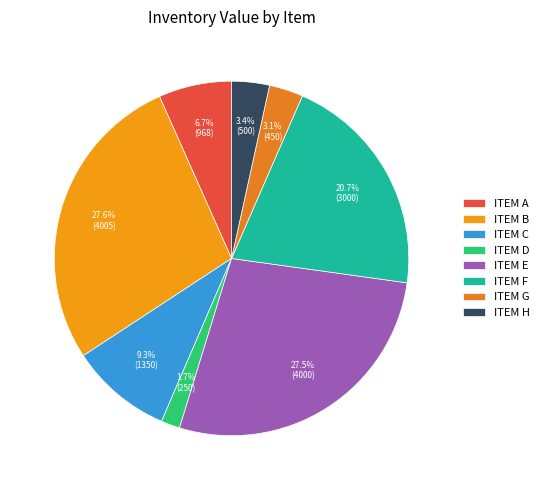

To the nearest percent, what is the combined percentage of ITEM A and ITEM D?

8%